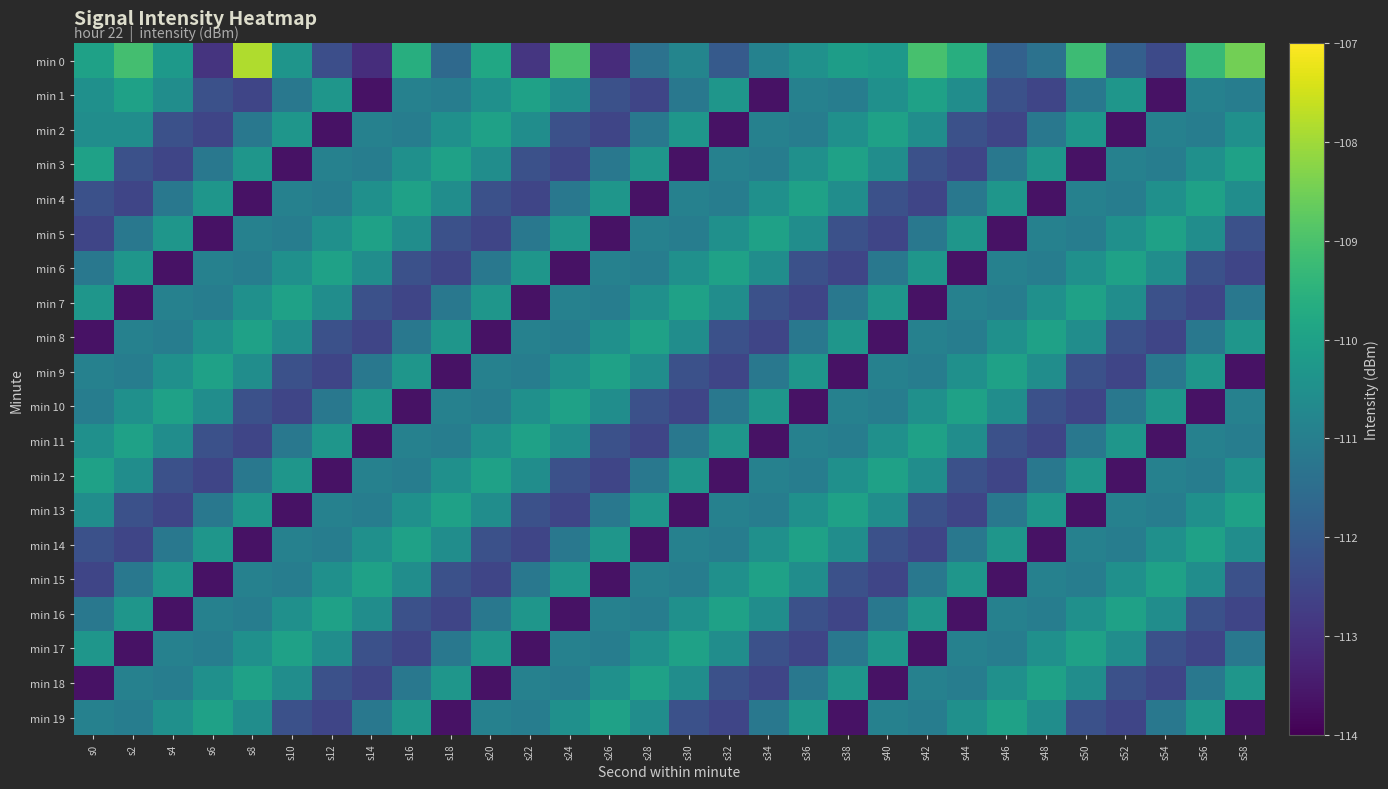

Reading left to right, what are all the values shown in this chart?

min 0: s0=-110.0	s2=-109.1	s4=-110.3	s6=-113.0	s8=-107.8	s10=-110.4	s12=-112.3	s14=-113.1	s16=-109.6	s18=-111.6	s20=-109.8	s22=-112.9	s24=-109.0	s26=-113.1	s28=-111.4	s30=-110.8	s32=-112.0	s34=-110.9	s36=-110.5	s38=-110.1	s40=-110.3	s42=-109.0	s44=-109.6	s46=-111.8	s48=-111.4	s50=-109.2	s52=-111.9	s54=-112.4	s56=-109.3	s58=-108.5
min 1: s0=-110.5	s2=-110.0	s4=-110.6	s6=-112.3	s8=-112.5	s10=-111.2	s12=-110.3	s14=-113.7	s16=-110.9	s18=-111.0	s20=-110.5	s22=-110.0	s24=-110.6	s26=-112.3	s28=-112.5	s30=-111.2	s32=-110.3	s34=-113.7	s36=-110.9	s38=-111.0	s40=-110.5	s42=-110.0	s44=-110.6	s46=-112.3	s48=-112.5	s50=-111.2	s52=-110.3	s54=-113.7	s56=-110.9	s58=-111.0
min 2: s0=-110.6	s2=-110.6	s4=-112.3	s6=-112.5	s8=-111.2	s10=-110.3	s12=-113.7	s14=-110.9	s16=-111.0	s18=-110.5	s20=-110.0	s22=-110.6	s24=-112.3	s26=-112.5	s28=-111.2	s30=-110.3	s32=-113.7	s34=-110.9	s36=-111.0	s38=-110.5	s40=-110.0	s42=-110.6	s44=-112.3	s46=-112.5	s48=-111.2	s50=-110.3	s52=-113.7	s54=-110.9	s56=-111.0	s58=-110.5
min 3: s0=-110.0	s2=-112.3	s4=-112.5	s6=-111.2	s8=-110.3	s10=-113.7	s12=-110.9	s14=-111.0	s16=-110.5	s18=-110.0	s20=-110.6	s22=-112.3	s24=-112.5	s26=-111.2	s28=-110.3	s30=-113.7	s32=-110.9	s34=-111.0	s36=-110.5	s38=-110.0	s40=-110.6	s42=-112.3	s44=-112.5	s46=-111.2	s48=-110.3	s50=-113.7	s52=-110.9	s54=-111.0	s56=-110.5	s58=-110.0
min 4: s0=-112.3	s2=-112.5	s4=-111.2	s6=-110.3	s8=-113.7	s10=-110.9	s12=-111.0	s14=-110.5	s16=-110.0	s18=-110.6	s20=-112.3	s22=-112.5	s24=-111.2	s26=-110.3	s28=-113.7	s30=-110.9	s32=-111.0	s34=-110.5	s36=-110.0	s38=-110.6	s40=-112.3	s42=-112.5	s44=-111.2	s46=-110.3	s48=-113.7	s50=-110.9	s52=-111.0	s54=-110.5	s56=-110.0	s58=-110.6
min 5: s0=-112.5	s2=-111.2	s4=-110.3	s6=-113.7	s8=-110.9	s10=-111.0	s12=-110.5	s14=-110.0	s16=-110.6	s18=-112.3	s20=-112.5	s22=-111.2	s24=-110.3	s26=-113.7	s28=-110.9	s30=-111.0	s32=-110.5	s34=-110.0	s36=-110.6	s38=-112.3	s40=-112.5	s42=-111.2	s44=-110.3	s46=-113.7	s48=-110.9	s50=-111.0	s52=-110.5	s54=-110.0	s56=-110.6	s58=-112.3
min 6: s0=-111.2	s2=-110.3	s4=-113.7	s6=-110.9	s8=-111.0	s10=-110.5	s12=-110.0	s14=-110.6	s16=-112.3	s18=-112.5	s20=-111.2	s22=-110.3	s24=-113.7	s26=-110.9	s28=-111.0	s30=-110.5	s32=-110.0	s34=-110.6	s36=-112.3	s38=-112.5	s40=-111.2	s42=-110.3	s44=-113.7	s46=-110.9	s48=-111.0	s50=-110.5	s52=-110.0	s54=-110.6	s56=-112.3	s58=-112.5
min 7: s0=-110.3	s2=-113.7	s4=-110.9	s6=-111.0	s8=-110.5	s10=-110.0	s12=-110.6	s14=-112.3	s16=-112.5	s18=-111.2	s20=-110.3	s22=-113.7	s24=-110.9	s26=-111.0	s28=-110.5	s30=-110.0	s32=-110.6	s34=-112.3	s36=-112.5	s38=-111.2	s40=-110.3	s42=-113.7	s44=-110.9	s46=-111.0	s48=-110.5	s50=-110.0	s52=-110.6	s54=-112.3	s56=-112.5	s58=-111.2
min 8: s0=-113.7	s2=-110.9	s4=-111.0	s6=-110.5	s8=-110.0	s10=-110.6	s12=-112.3	s14=-112.5	s16=-111.2	s18=-110.3	s20=-113.7	s22=-110.9	s24=-111.0	s26=-110.5	s28=-110.0	s30=-110.6	s32=-112.3	s34=-112.5	s36=-111.2	s38=-110.3	s40=-113.7	s42=-110.9	s44=-111.0	s46=-110.5	s48=-110.0	s50=-110.6	s52=-112.3	s54=-112.5	s56=-111.2	s58=-110.3
min 9: s0=-110.9	s2=-111.0	s4=-110.5	s6=-110.0	s8=-110.6	s10=-112.3	s12=-112.5	s14=-111.2	s16=-110.3	s18=-113.7	s20=-110.9	s22=-111.0	s24=-110.5	s26=-110.0	s28=-110.6	s30=-112.3	s32=-112.5	s34=-111.2	s36=-110.3	s38=-113.7	s40=-110.9	s42=-111.0	s44=-110.5	s46=-110.0	s48=-110.6	s50=-112.3	s52=-112.5	s54=-111.2	s56=-110.3	s58=-113.7
min 10: s0=-111.0	s2=-110.5	s4=-110.0	s6=-110.6	s8=-112.3	s10=-112.5	s12=-111.2	s14=-110.3	s16=-113.7	s18=-110.9	s20=-111.0	s22=-110.5	s24=-110.0	s26=-110.6	s28=-112.3	s30=-112.5	s32=-111.2	s34=-110.3	s36=-113.7	s38=-110.9	s40=-111.0	s42=-110.5	s44=-110.0	s46=-110.6	s48=-112.3	s50=-112.5	s52=-111.2	s54=-110.3	s56=-113.7	s58=-110.9
min 11: s0=-110.5	s2=-110.0	s4=-110.6	s6=-112.3	s8=-112.5	s10=-111.2	s12=-110.3	s14=-113.7	s16=-110.9	s18=-111.0	s20=-110.5	s22=-110.0	s24=-110.6	s26=-112.3	s28=-112.5	s30=-111.2	s32=-110.3	s34=-113.7	s36=-110.9	s38=-111.0	s40=-110.5	s42=-110.0	s44=-110.6	s46=-112.3	s48=-112.5	s50=-111.2	s52=-110.3	s54=-113.7	s56=-110.9	s58=-111.0
min 12: s0=-110.0	s2=-110.6	s4=-112.3	s6=-112.5	s8=-111.2	s10=-110.3	s12=-113.7	s14=-110.9	s16=-111.0	s18=-110.5	s20=-110.0	s22=-110.6	s24=-112.3	s26=-112.5	s28=-111.2	s30=-110.3	s32=-113.7	s34=-110.9	s36=-111.0	s38=-110.5	s40=-110.0	s42=-110.6	s44=-112.3	s46=-112.5	s48=-111.2	s50=-110.3	s52=-113.7	s54=-110.9	s56=-111.0	s58=-110.5
min 13: s0=-110.6	s2=-112.3	s4=-112.5	s6=-111.2	s8=-110.3	s10=-113.7	s12=-110.9	s14=-111.0	s16=-110.5	s18=-110.0	s20=-110.6	s22=-112.3	s24=-112.5	s26=-111.2	s28=-110.3	s30=-113.7	s32=-110.9	s34=-111.0	s36=-110.5	s38=-110.0	s40=-110.6	s42=-112.3	s44=-112.5	s46=-111.2	s48=-110.3	s50=-113.7	s52=-110.9	s54=-111.0	s56=-110.5	s58=-110.0
min 14: s0=-112.3	s2=-112.5	s4=-111.2	s6=-110.3	s8=-113.7	s10=-110.9	s12=-111.0	s14=-110.5	s16=-110.0	s18=-110.6	s20=-112.3	s22=-112.5	s24=-111.2	s26=-110.3	s28=-113.7	s30=-110.9	s32=-111.0	s34=-110.5	s36=-110.0	s38=-110.6	s40=-112.3	s42=-112.5	s44=-111.2	s46=-110.3	s48=-113.7	s50=-110.9	s52=-111.0	s54=-110.5	s56=-110.0	s58=-110.6
min 15: s0=-112.5	s2=-111.2	s4=-110.3	s6=-113.7	s8=-110.9	s10=-111.0	s12=-110.5	s14=-110.0	s16=-110.6	s18=-112.3	s20=-112.5	s22=-111.2	s24=-110.3	s26=-113.7	s28=-110.9	s30=-111.0	s32=-110.5	s34=-110.0	s36=-110.6	s38=-112.3	s40=-112.5	s42=-111.2	s44=-110.3	s46=-113.7	s48=-110.9	s50=-111.0	s52=-110.5	s54=-110.0	s56=-110.6	s58=-112.3
min 16: s0=-111.2	s2=-110.3	s4=-113.7	s6=-110.9	s8=-111.0	s10=-110.5	s12=-110.0	s14=-110.6	s16=-112.3	s18=-112.5	s20=-111.2	s22=-110.3	s24=-113.7	s26=-110.9	s28=-111.0	s30=-110.5	s32=-110.0	s34=-110.6	s36=-112.3	s38=-112.5	s40=-111.2	s42=-110.3	s44=-113.7	s46=-110.9	s48=-111.0	s50=-110.5	s52=-110.0	s54=-110.6	s56=-112.3	s58=-112.5
min 17: s0=-110.3	s2=-113.7	s4=-110.9	s6=-111.0	s8=-110.5	s10=-110.0	s12=-110.6	s14=-112.3	s16=-112.5	s18=-111.2	s20=-110.3	s22=-113.7	s24=-110.9	s26=-111.0	s28=-110.5	s30=-110.0	s32=-110.6	s34=-112.3	s36=-112.5	s38=-111.2	s40=-110.3	s42=-113.7	s44=-110.9	s46=-111.0	s48=-110.5	s50=-110.0	s52=-110.6	s54=-112.3	s56=-112.5	s58=-111.2
min 18: s0=-113.7	s2=-110.9	s4=-111.0	s6=-110.5	s8=-110.0	s10=-110.6	s12=-112.3	s14=-112.5	s16=-111.2	s18=-110.3	s20=-113.7	s22=-110.9	s24=-111.0	s26=-110.5	s28=-110.0	s30=-110.6	s32=-112.3	s34=-112.5	s36=-111.2	s38=-110.3	s40=-113.7	s42=-110.9	s44=-111.0	s46=-110.5	s48=-110.0	s50=-110.6	s52=-112.3	s54=-112.5	s56=-111.2	s58=-110.3
min 19: s0=-110.9	s2=-111.0	s4=-110.5	s6=-110.0	s8=-110.6	s10=-112.3	s12=-112.5	s14=-111.2	s16=-110.3	s18=-113.7	s20=-110.9	s22=-111.0	s24=-110.5	s26=-110.0	s28=-110.6	s30=-112.3	s32=-112.5	s34=-111.2	s36=-110.3	s38=-113.7	s40=-110.9	s42=-111.0	s44=-110.5	s46=-110.0	s48=-110.6	s50=-112.3	s52=-112.5	s54=-111.2	s56=-110.3	s58=-113.7